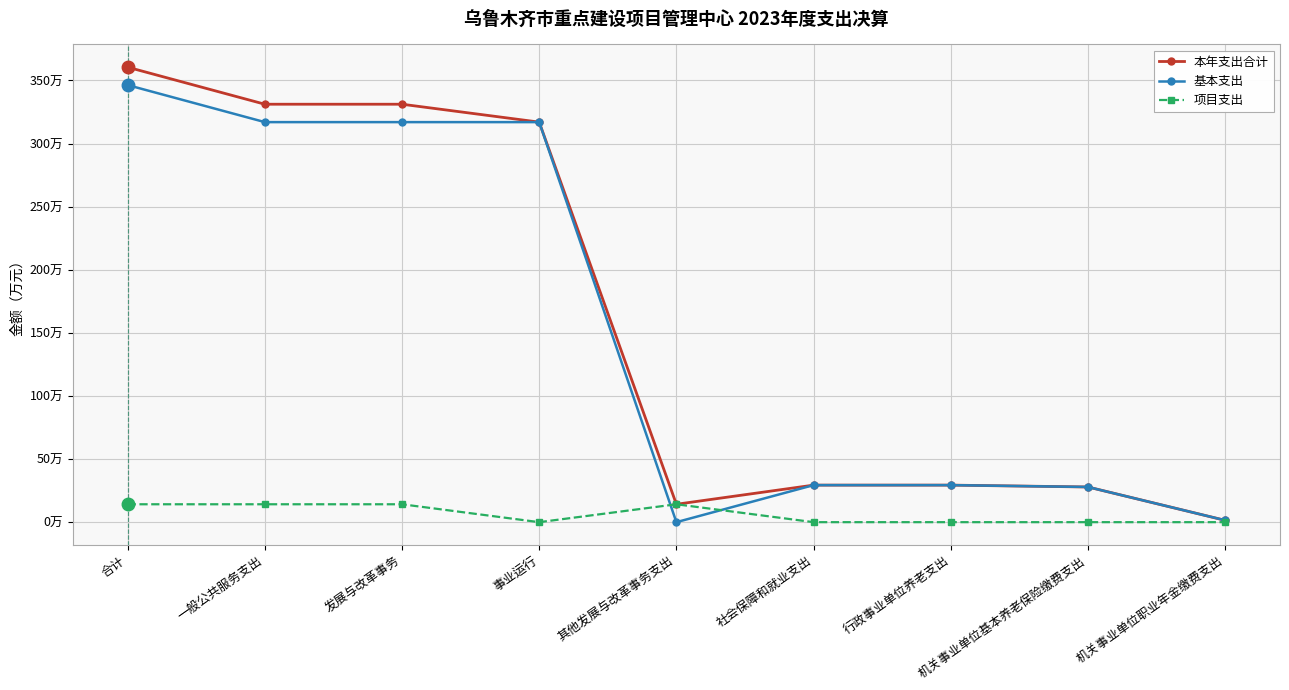

At which label does 基本支出 reach its peak?

合计